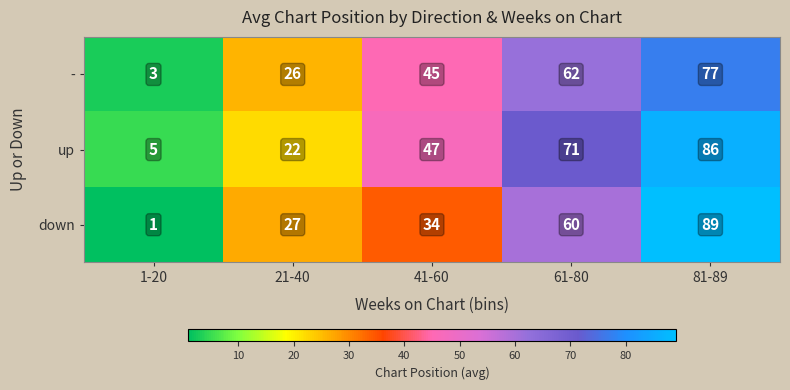

The down series shows 60 at 61-80. True or false?

True